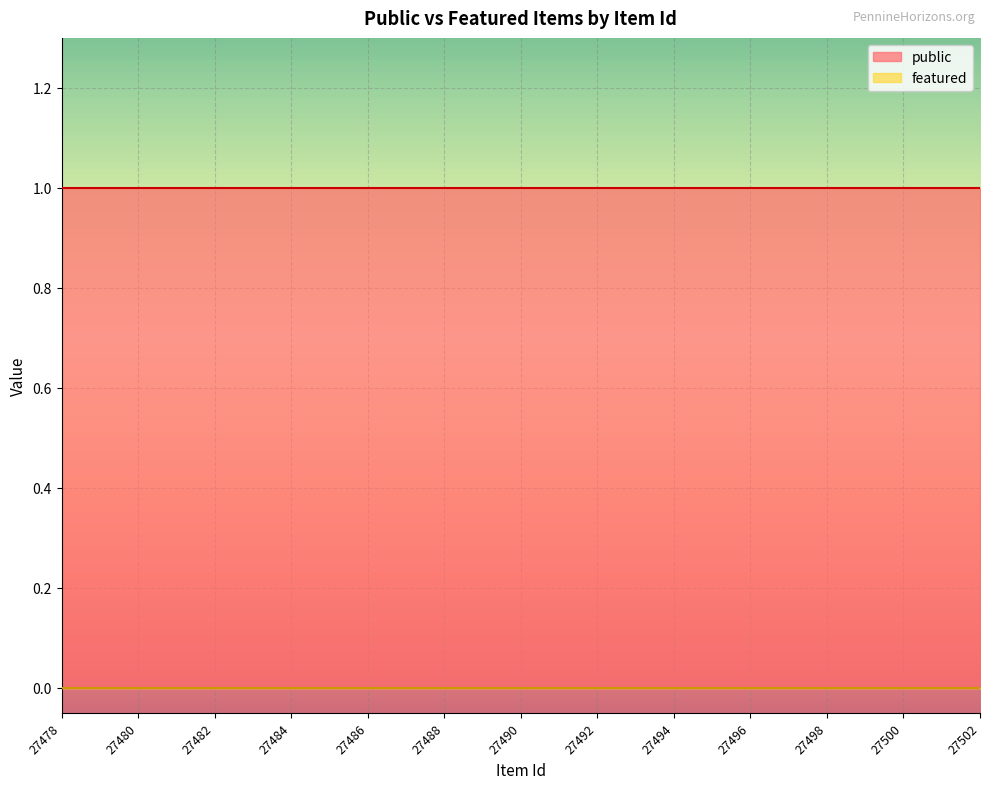

True or false: featured and public cross at least once.

False